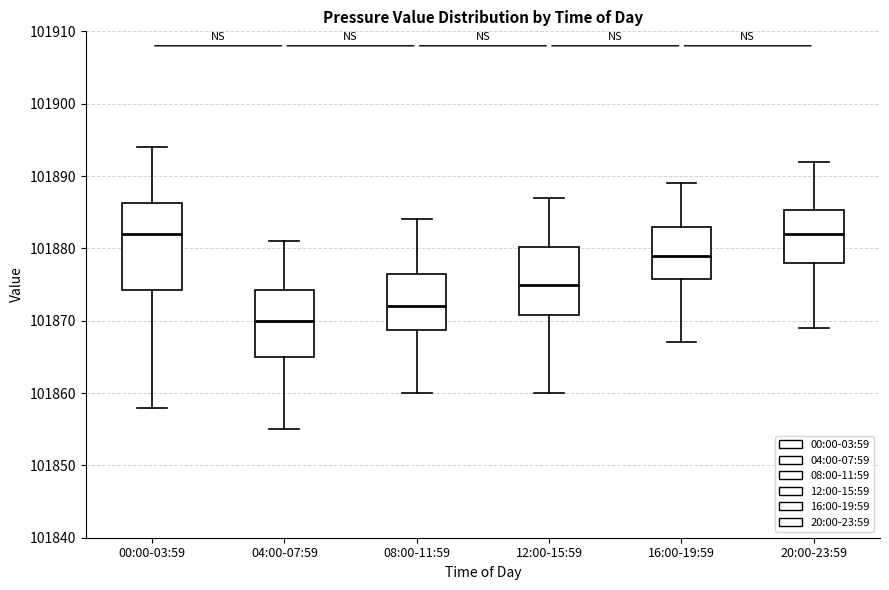

Reading left to right, read every box against the y-axis: the position of its median line, the range the box covers, and the ends of its whiskers. The values are not printed on the chart, so give them approximately, as read against the axis.

00:00-03:59: median 101882, box 101874 to 101886, whiskers 101858 to 101894
04:00-07:59: median 101870, box 101865 to 101874, whiskers 101855 to 101881
08:00-11:59: median 101872, box 101869 to 101877, whiskers 101860 to 101884
12:00-15:59: median 101875, box 101871 to 101880, whiskers 101860 to 101887
16:00-19:59: median 101879, box 101876 to 101883, whiskers 101867 to 101889
20:00-23:59: median 101882, box 101878 to 101885, whiskers 101869 to 101892